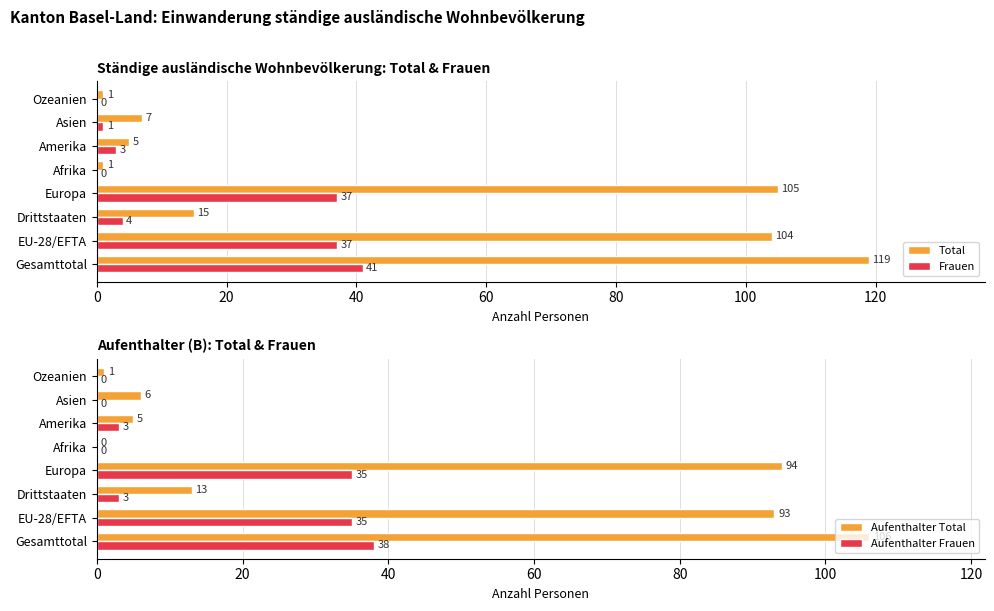

What are all the series names shown in the legend?

Total, Frauen, Aufenthalter Total, Aufenthalter Frauen